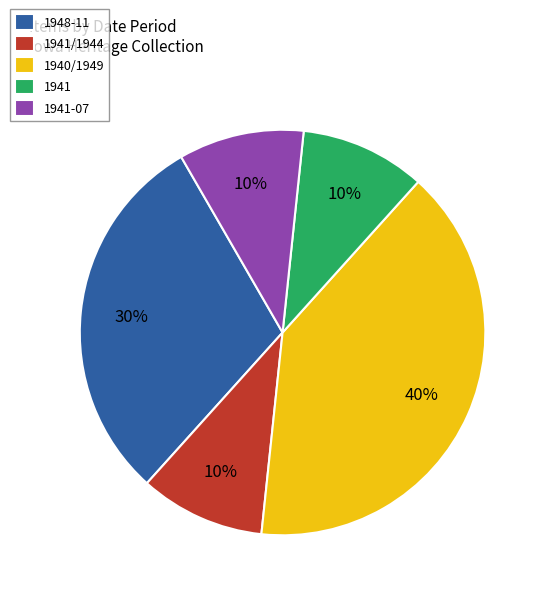

Combined, do 1941-07 and 1948-11 account for over 50%?

No